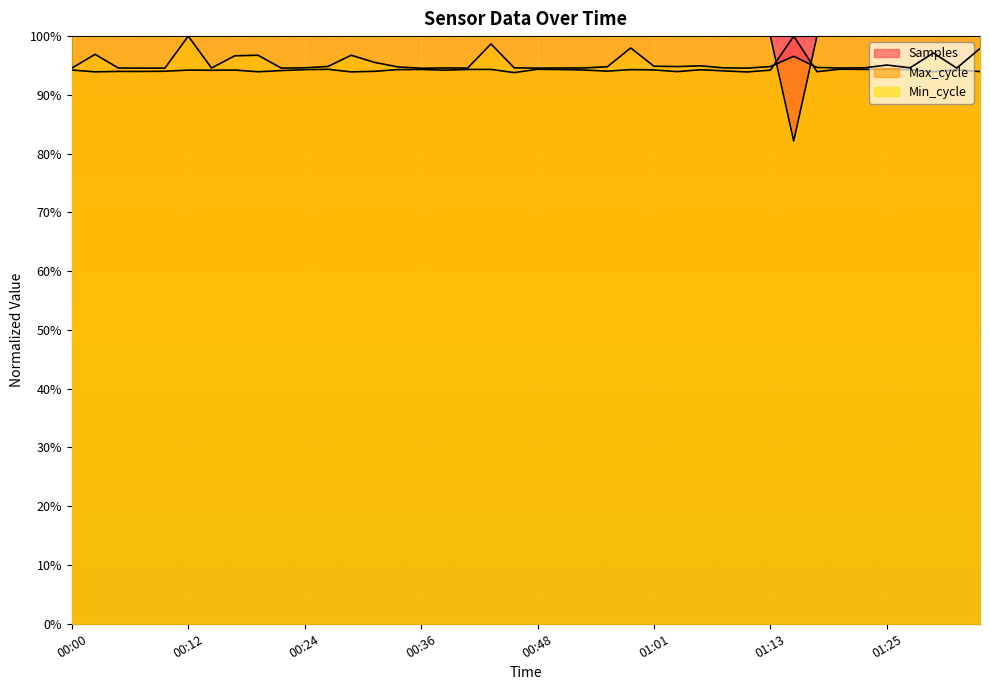

Which series has the largest total across all categories?

Min_cycle